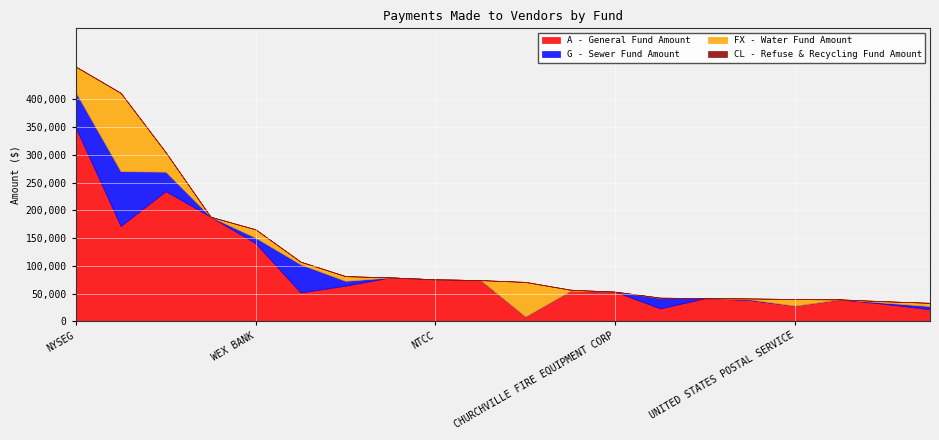

What is the spread (max minus min) of values at AXON ENTERPRISE INC?

74137.0